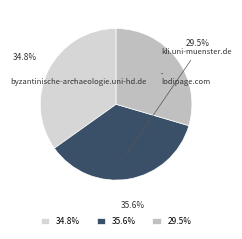

Rank the categories by value from lowest to highest.

lodipage.com, byzantinische-archaeologie.uni-hd.de, kli.uni-muenster.de